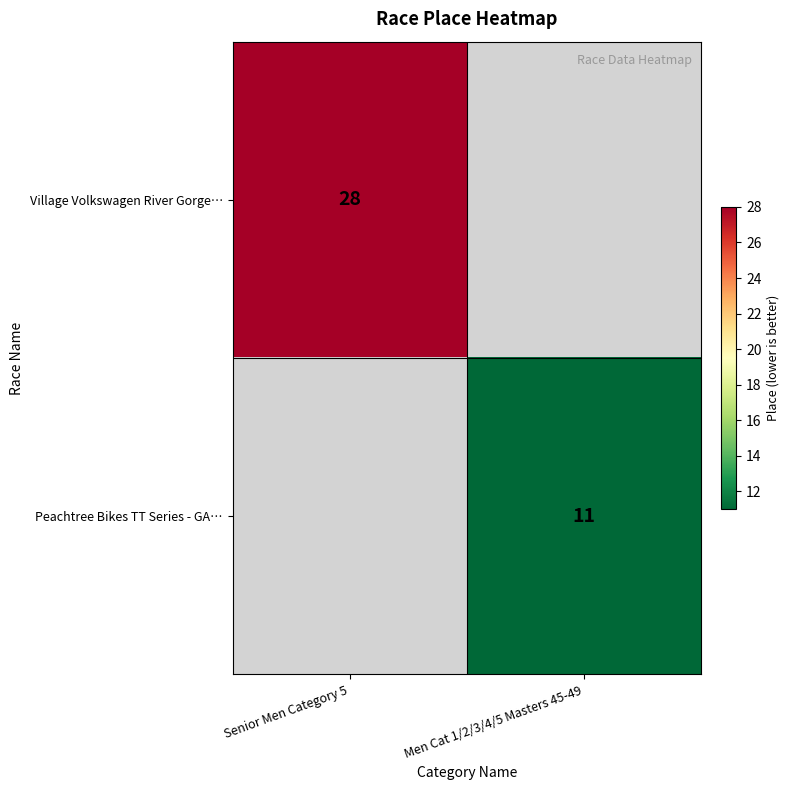

Count the number of data series in this chart.

2